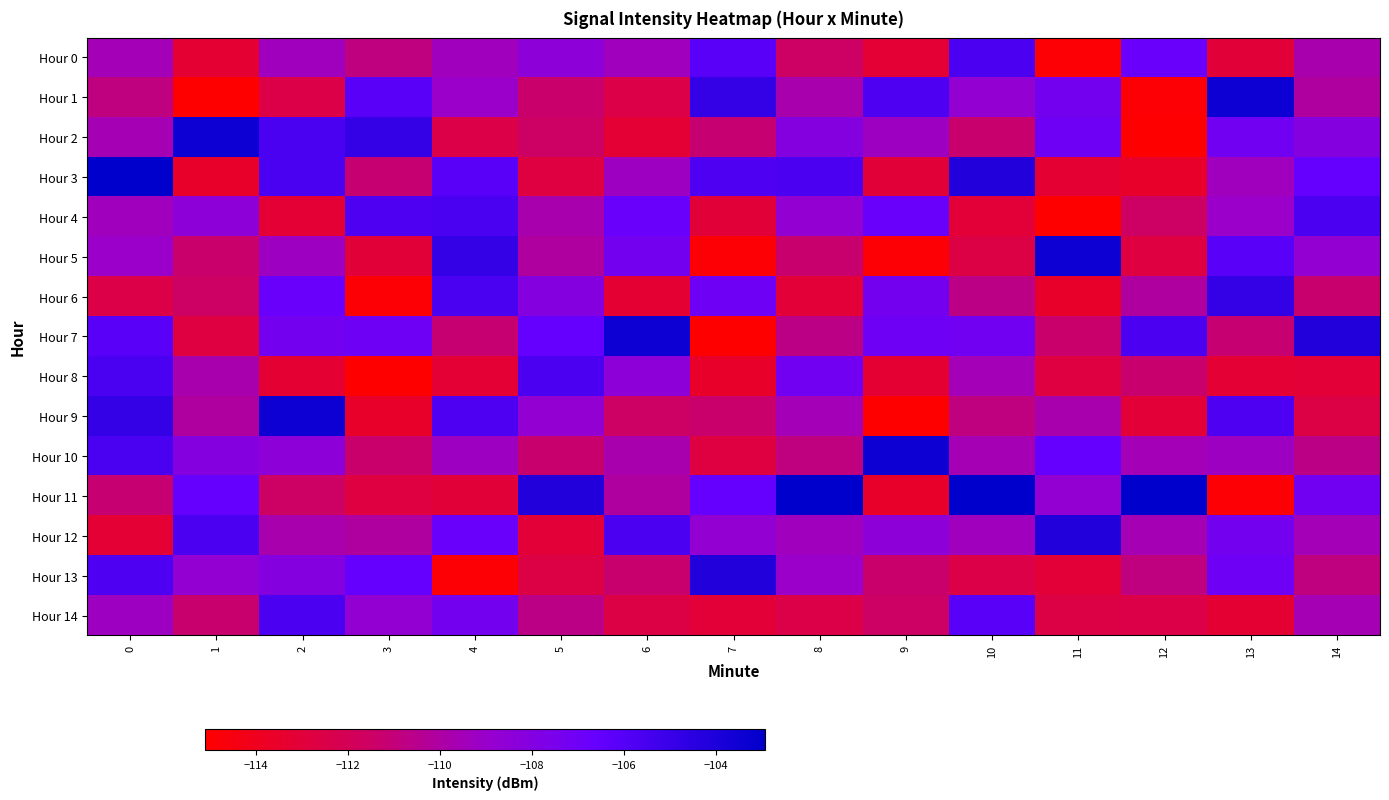

Rank the series by their maximum value, from lowest to highest.

Hour 0, Hour 14, Hour 4, Hour 8, Hour 6, Hour 12, Hour 13, Hour 1, Hour 2, Hour 5, Hour 7, Hour 9, Hour 10, Hour 3, Hour 11